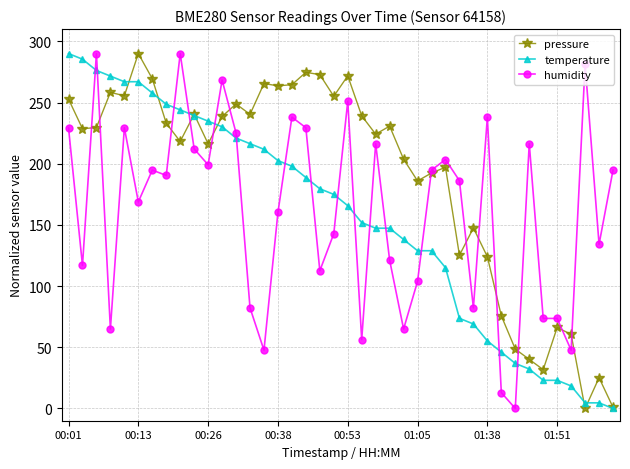

Does the chart display data point markers on the line(s)?

Yes